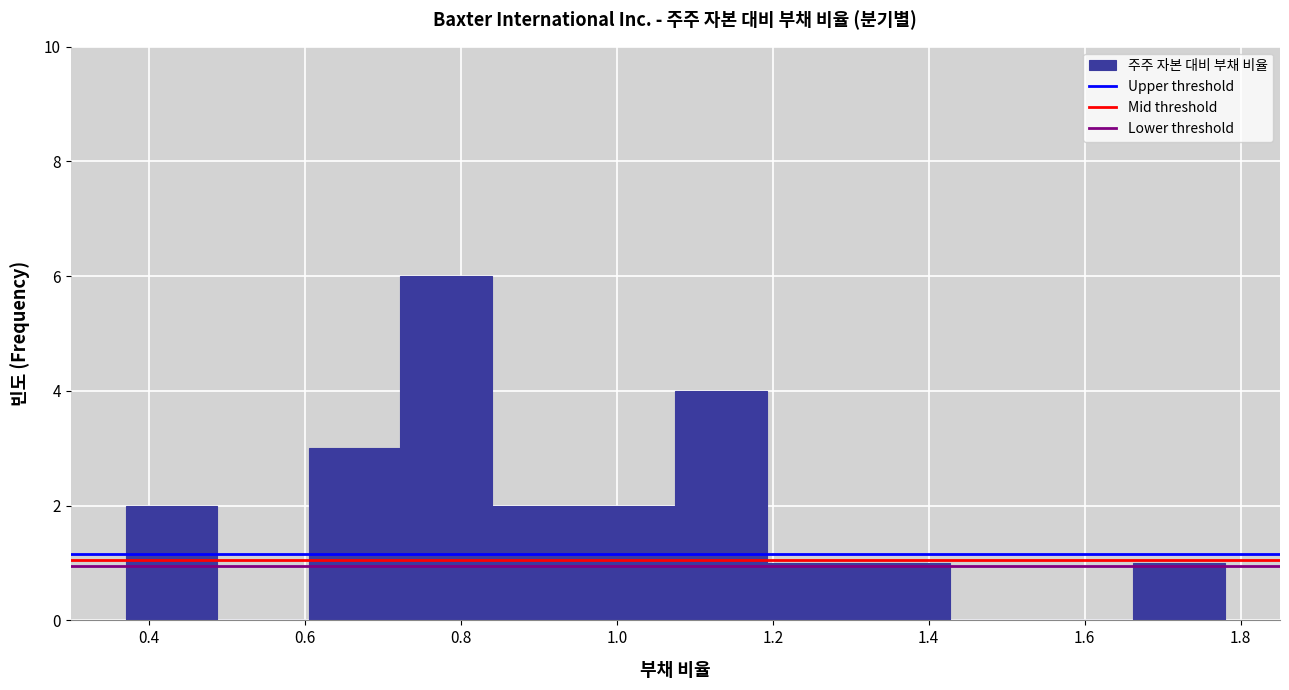

Over which range of the x-axis is the bar tallest?

0.72 to 0.84